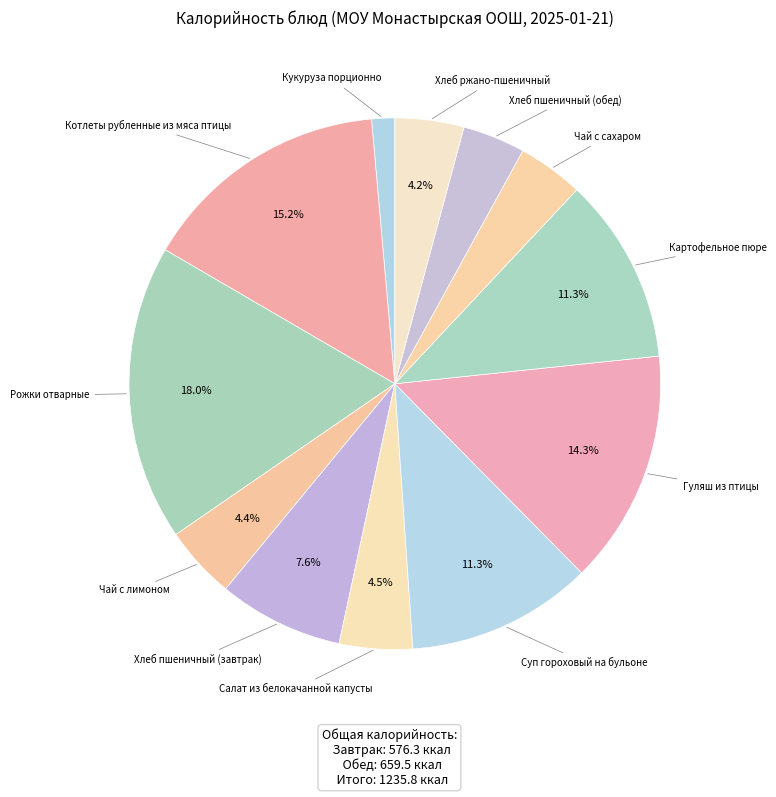

Rank the categories by value from lowest to highest.

Кукуруза порционно, Хлеб пшеничный (обед), Чай с сахаром, Хлеб ржано-пшеничный, Чай с лимоном, Салат из белокачанной капусты, Хлеб пшеничный (завтрак), Суп гороховый на бульоне, Картофельное пюре, Гуляш из птицы, Котлеты рубленные из мяса птицы, Рожки отварные